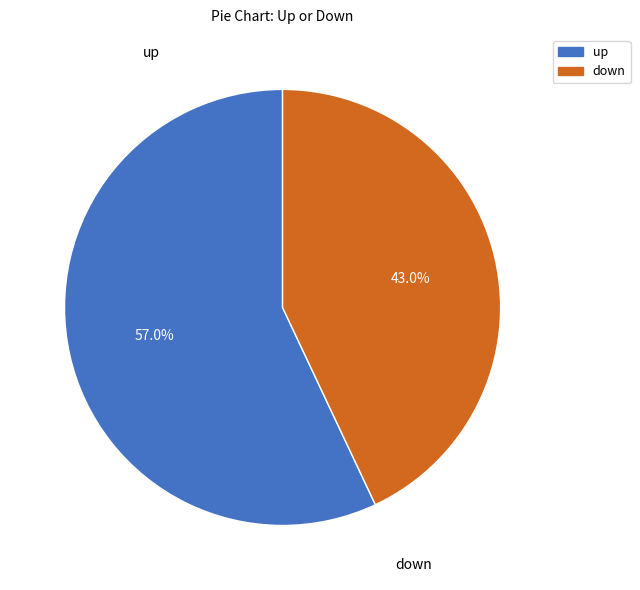

What percentage is the up slice, to the nearest percent?

57%